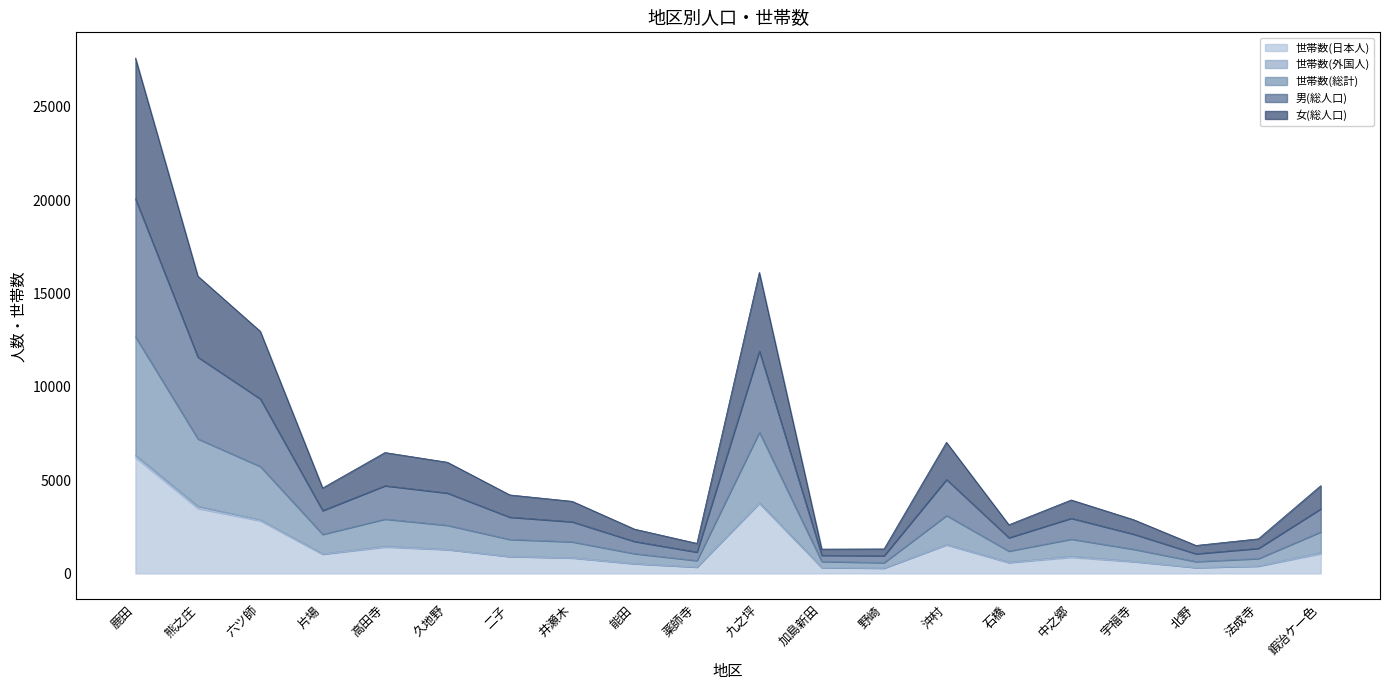

What is the maximum value for 世帯数(日本人)?

6212